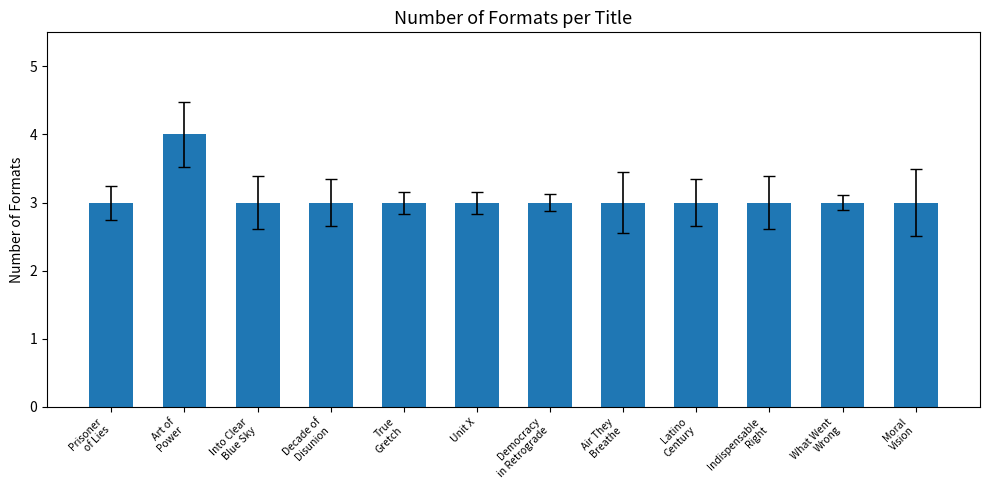

What is the sum of all values?

37